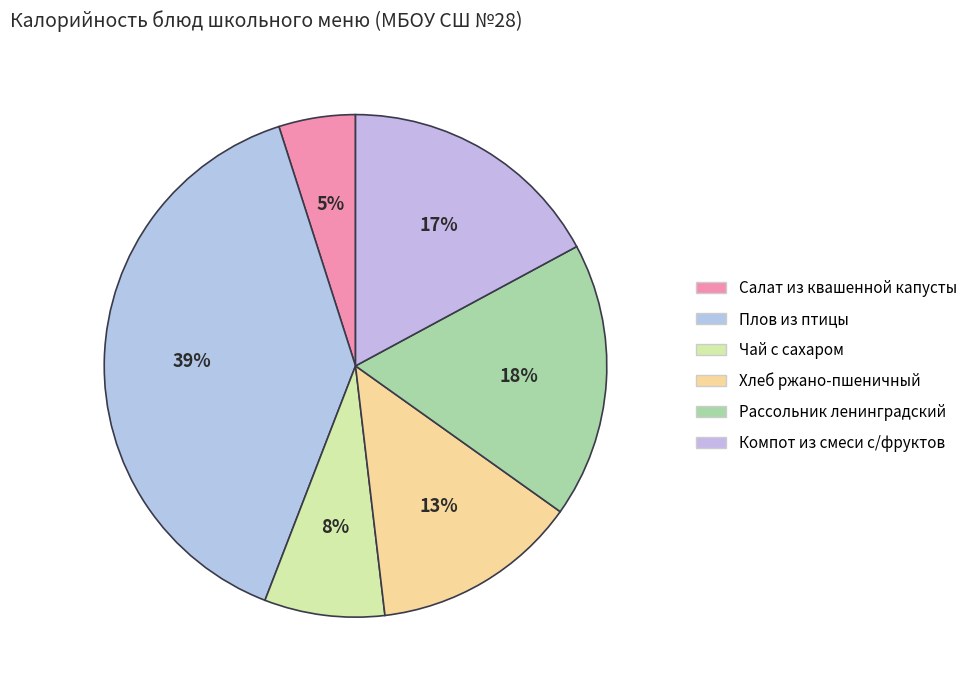

What is the ratio of the value at Хлеб ржано-пшеничный to the value at Чай с сахаром?

1.7